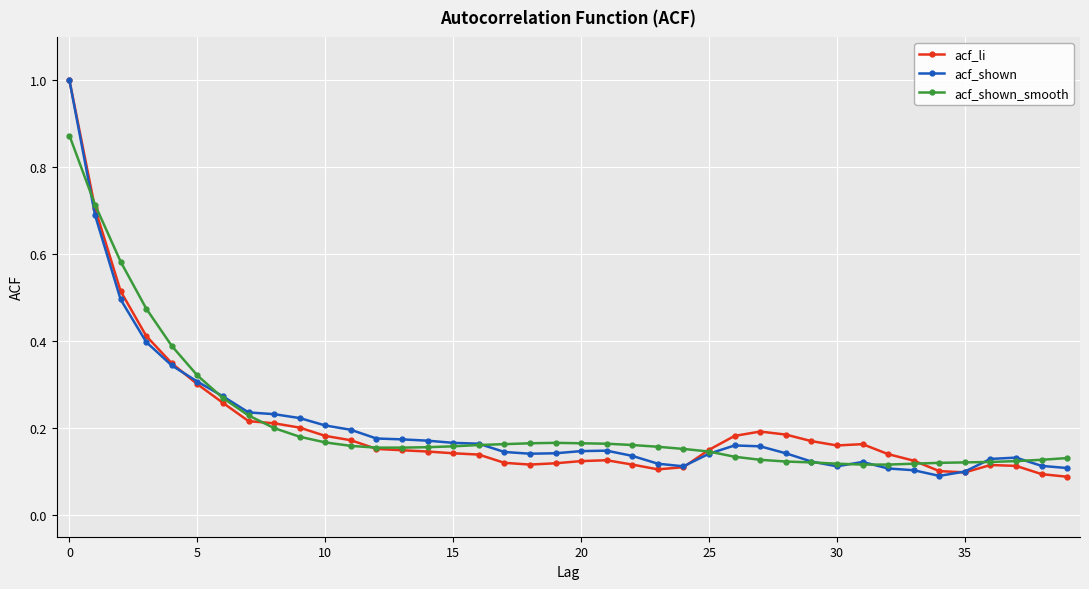

True or false: acf_li has more than 2 points higher than both neighbors.

True